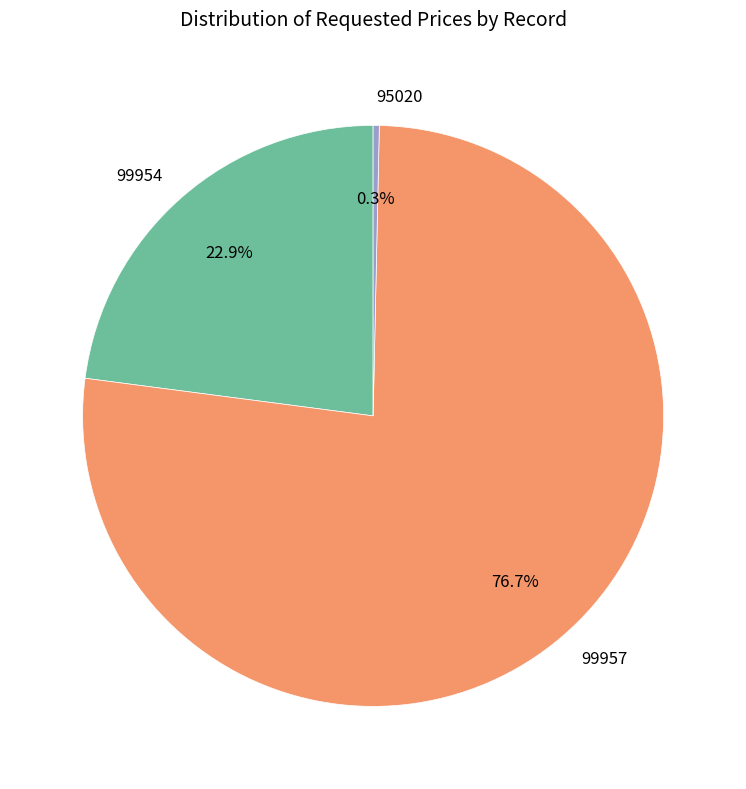

To the nearest percent, what is the average slice percentage?

33%